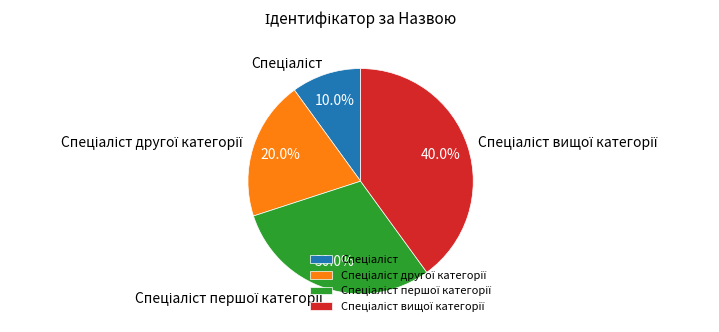

Count the number of slices in the pie.

4